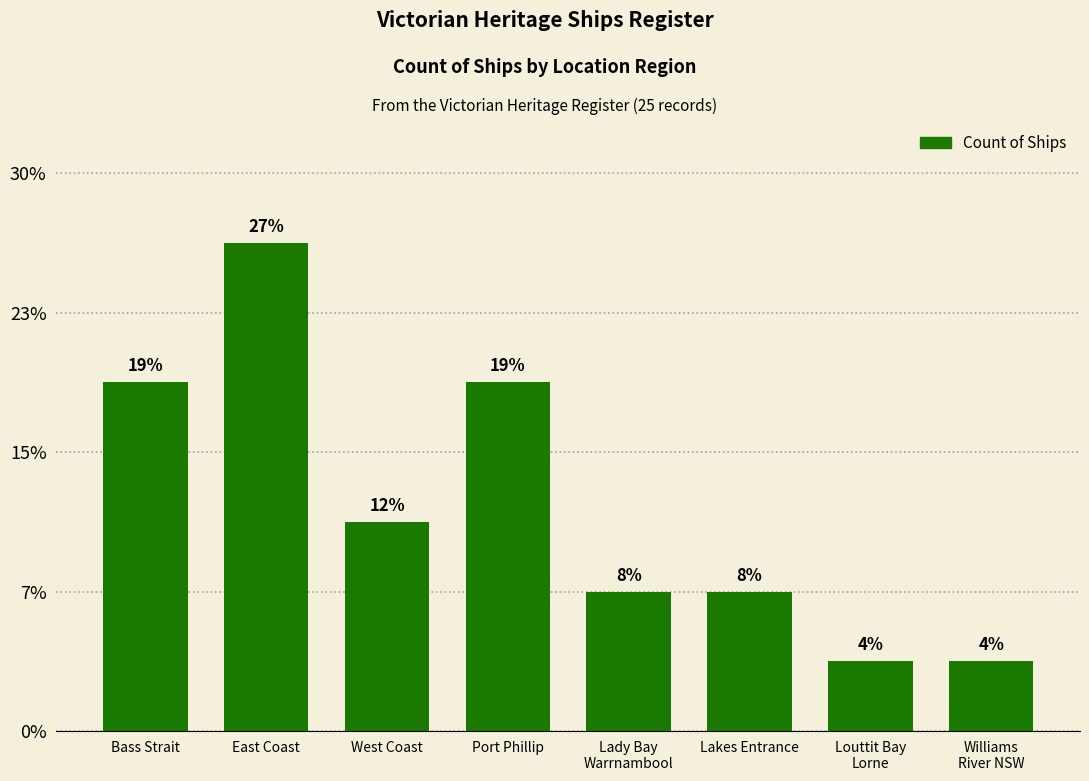

At which label is the value closest to 4?

Bass Strait